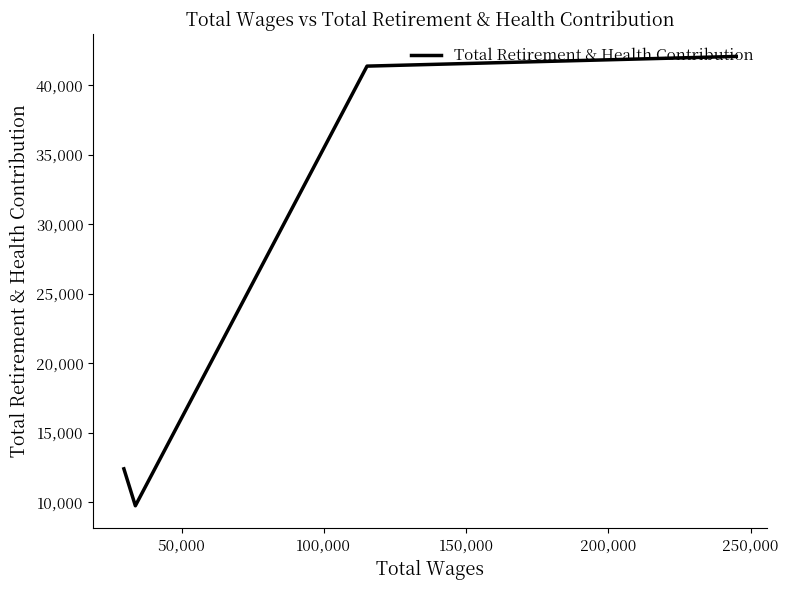

What position from the left is 100,000?

3